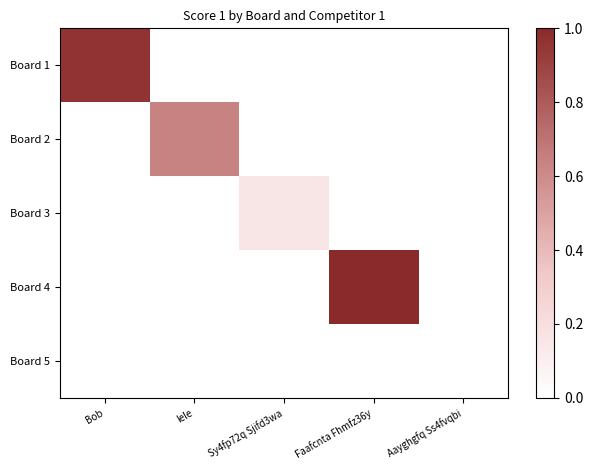

Reading right to left, extract all data points from this chart.

Board 1: Aayghgfq Ss4fvqbi=0.0	Faafcnta Fhmfz36y=0.0	Sy4fp72q Sjifd3wa=0.0	lele=0.0	Bob=1.0
Board 2: Aayghgfq Ss4fvqbi=0.0	Faafcnta Fhmfz36y=0.0	Sy4fp72q Sjifd3wa=0.0	lele=0.6	Bob=0.0
Board 3: Aayghgfq Ss4fvqbi=0.0	Faafcnta Fhmfz36y=0.0	Sy4fp72q Sjifd3wa=0.2	lele=0.0	Bob=0.0
Board 4: Aayghgfq Ss4fvqbi=0.0	Faafcnta Fhmfz36y=1.0	Sy4fp72q Sjifd3wa=0.0	lele=0.0	Bob=0.0
Board 5: Aayghgfq Ss4fvqbi=0.0	Faafcnta Fhmfz36y=0.0	Sy4fp72q Sjifd3wa=0.0	lele=0.0	Bob=0.0